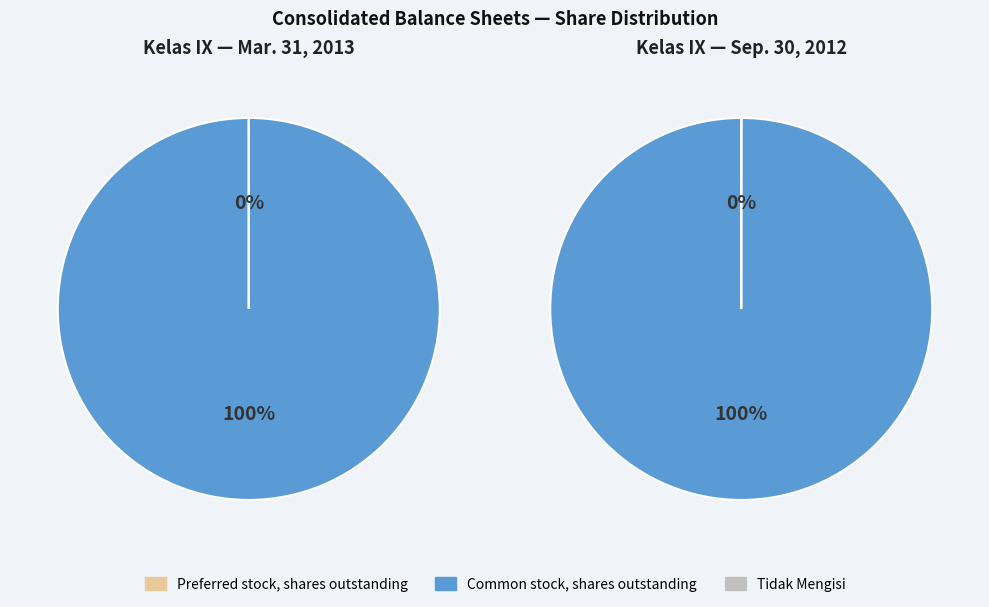

Does Common stock, shares outstanding account for over 50% of the chart?

Yes